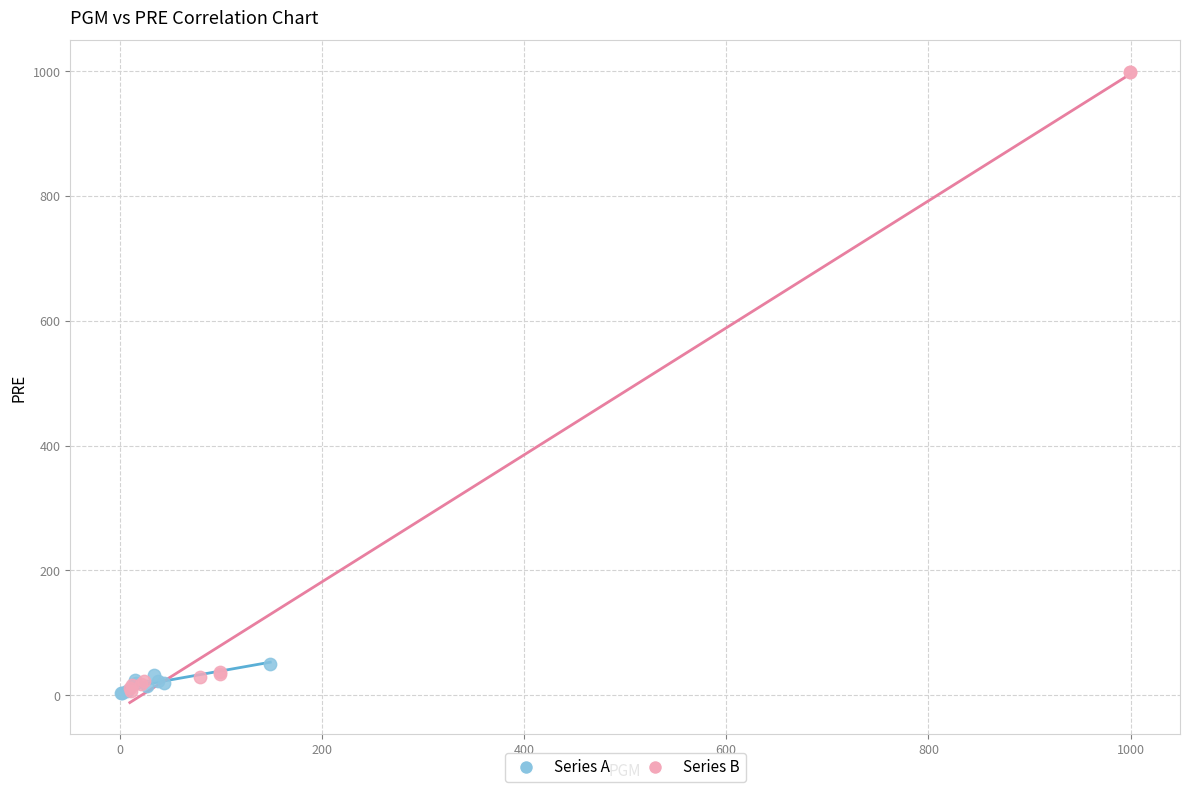

Which series reaches the maximum Y coordinate?

Series B